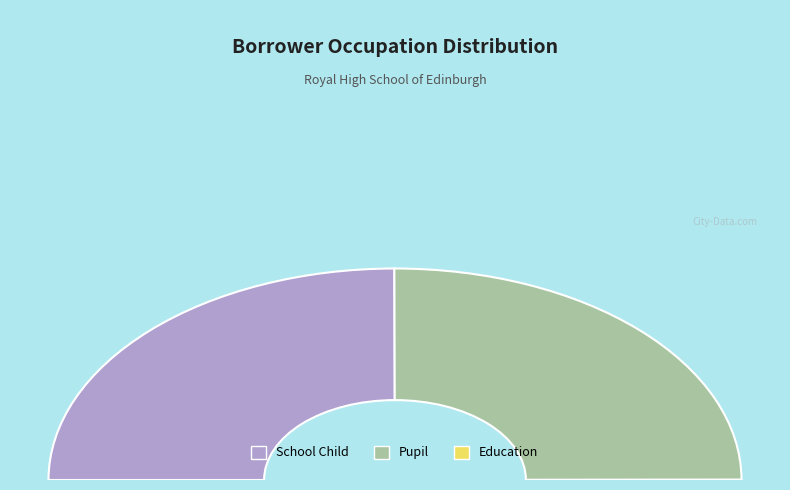

Which category accounts for the majority?

Pupil